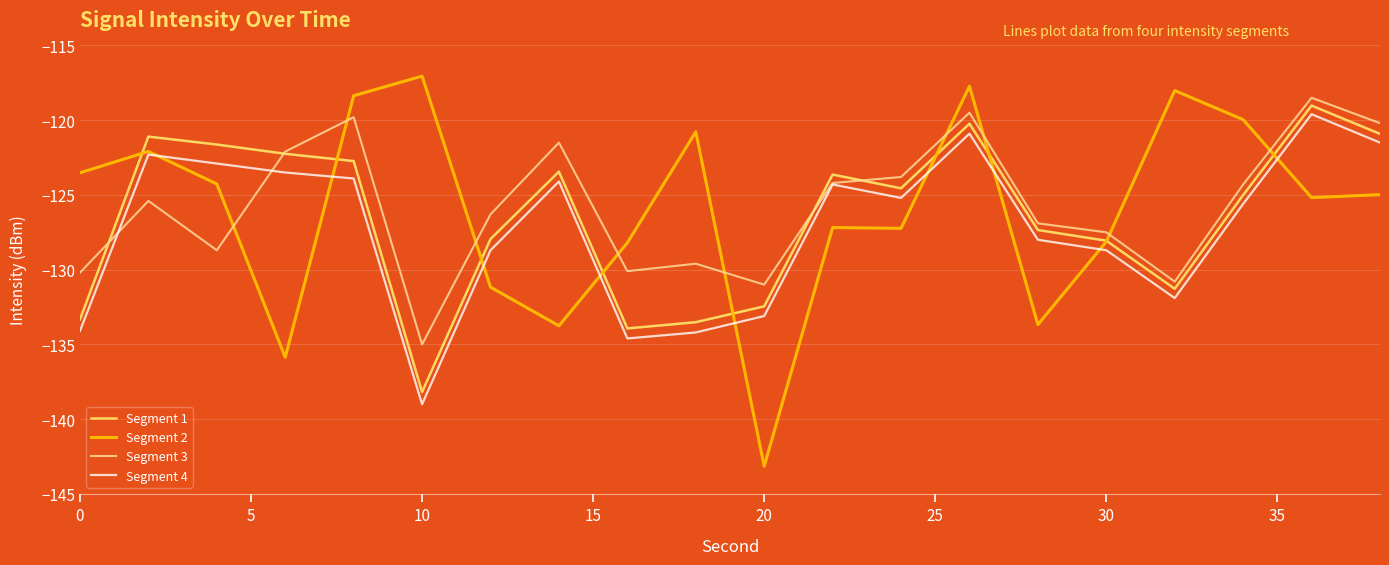

Which series has the largest total across all categories?

Segment 3